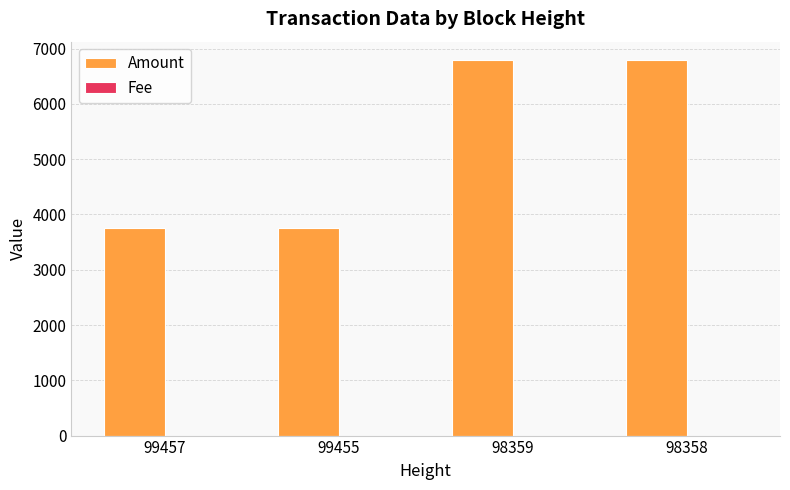

What is the total value across all series at 98358?

6787